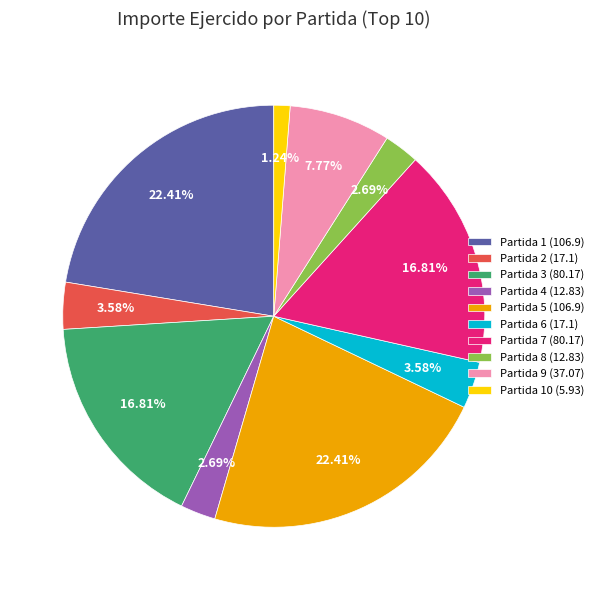

Is there a majority slice in this chart?

No